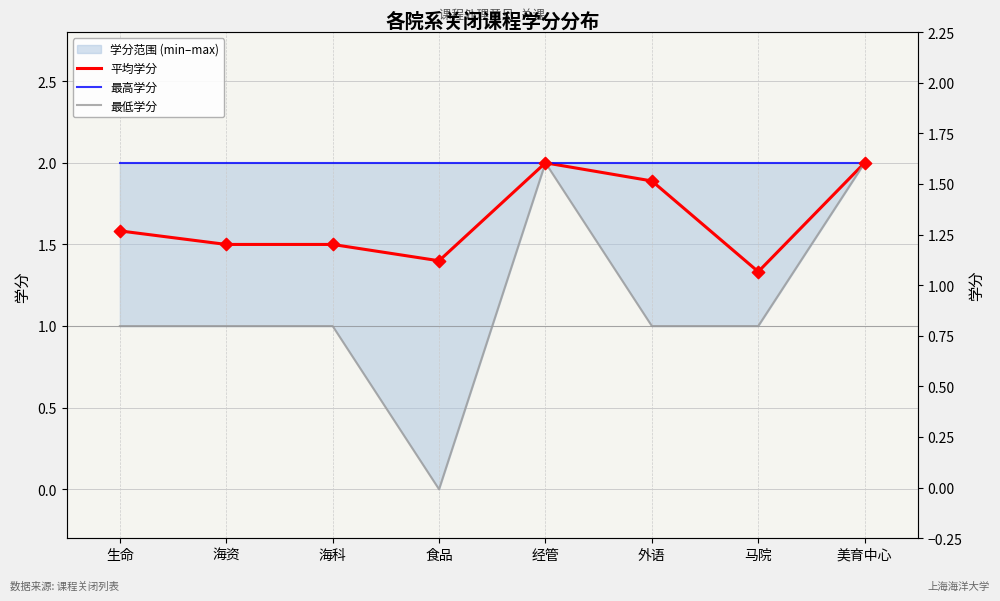

What is the total value across all series at 海资?

4.5